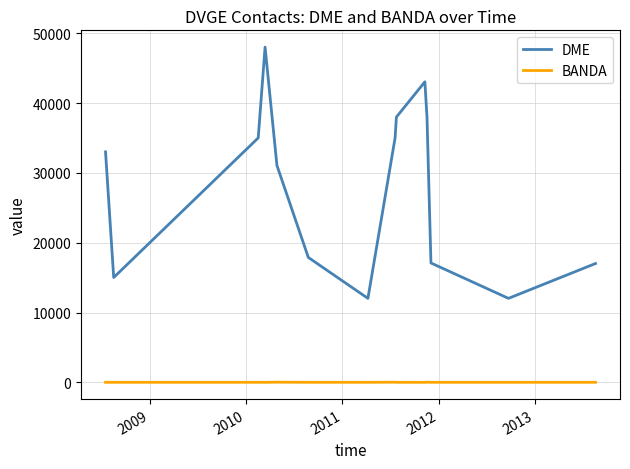

Which series has the widest spread of values?

DME